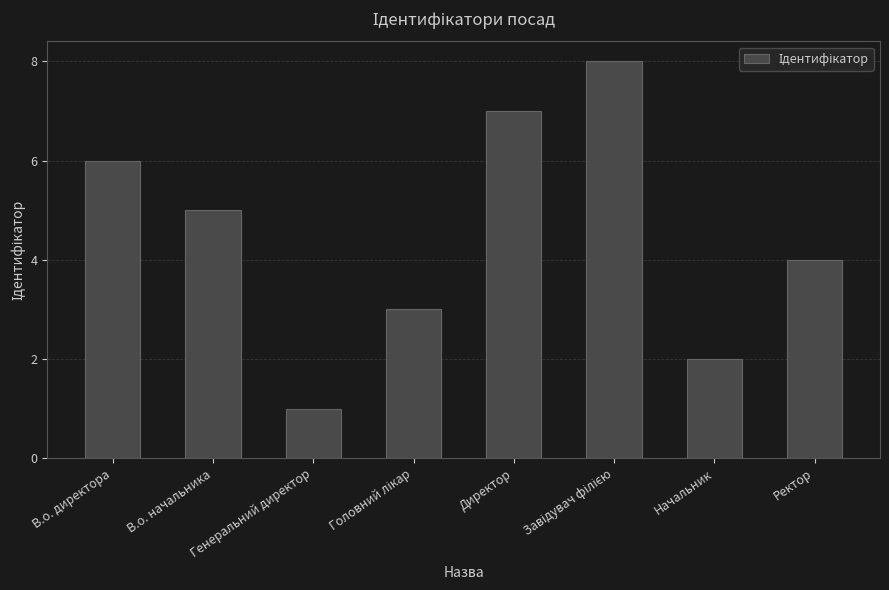

Are the bars grouped side by side (vs. stacked)?

No